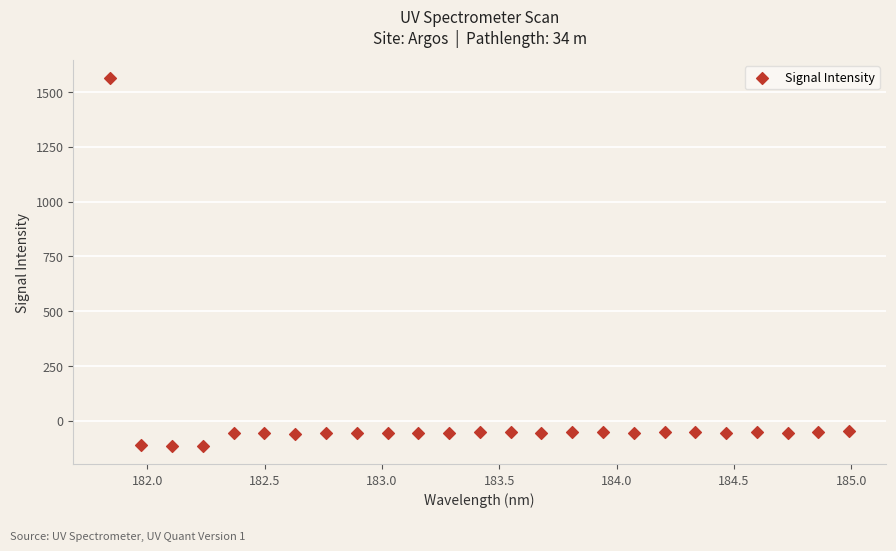

What is the range of X values (max minus min)?

3.1